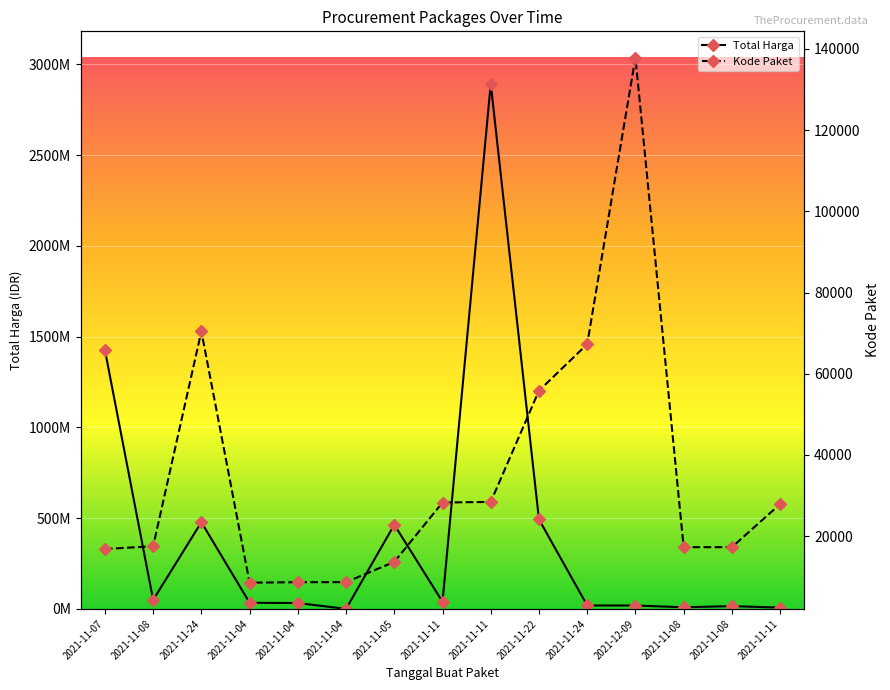

True or false: Kode Paket and Total Harga intersect in this chart.

False